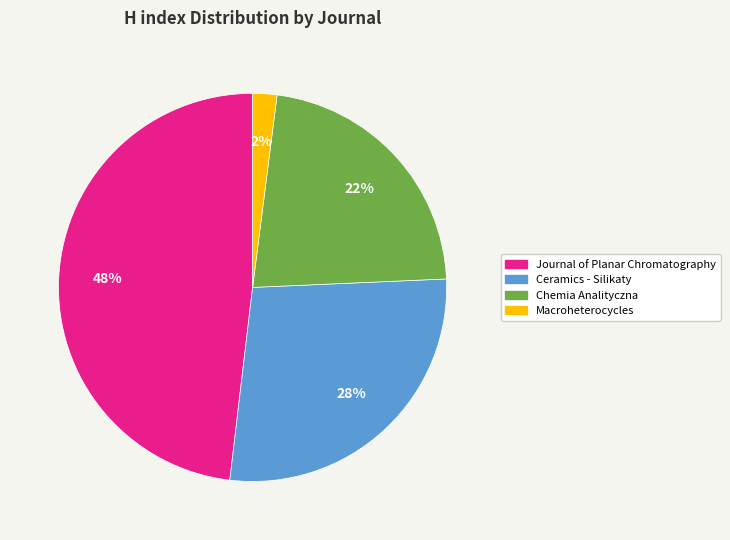

How many slices are in this pie chart?

4